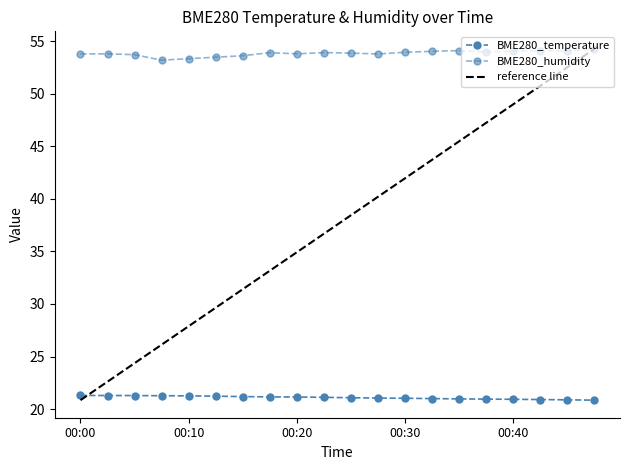

Reading left to right, list all the values displayed in this chart.

BME280_temperature: 21.3	21.3	21.3	21.3	21.3	21.2	21.2	21.2	21.1	21.1	21.1	21.1	21.0	21.0	21.0	20.9	20.9	20.9	20.9	20.9
BME280_humidity: 53.8	53.8	53.7	53.2	53.3	53.5	53.6	53.9	53.8	53.9	53.9	53.8	53.9	54.0	54.1	54.0	54.0	54.1	54.1	54.3